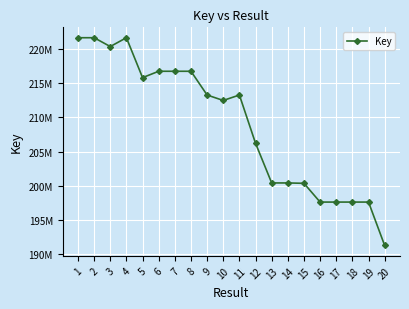

Reading left to right, transcribe all the data shown in this chart.

1=221641752	2=221641489	3=220351875	4=221641702	5=215803362	6=216735423	7=216735368	8=216735318	9=213260587	10=212467101	11=213260484	12=206203259	13=200401332	14=200401387	15=200346338	16=197603209	17=197603156	18=197603315	19=197603474	20=191253751